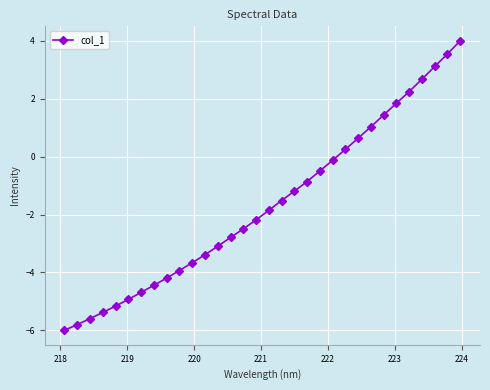

What is the sum of all values?

-53.0